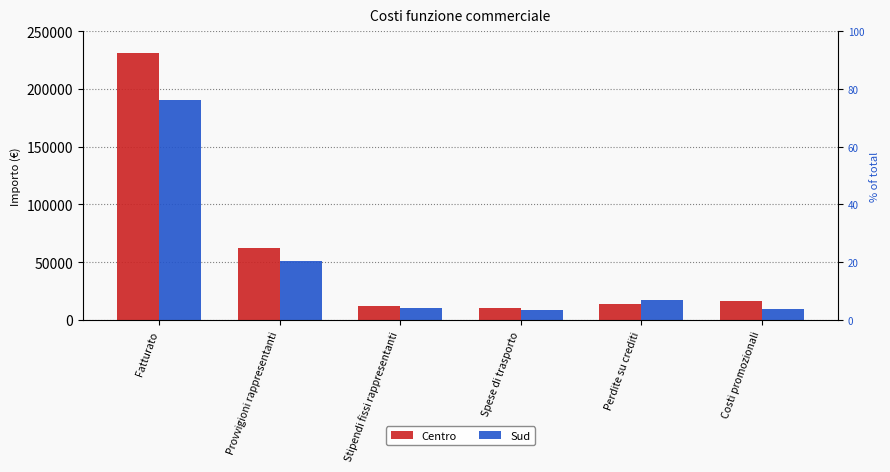

Is it true that Sud equals 5920 at Stipendi fissi rappresentanti?

False